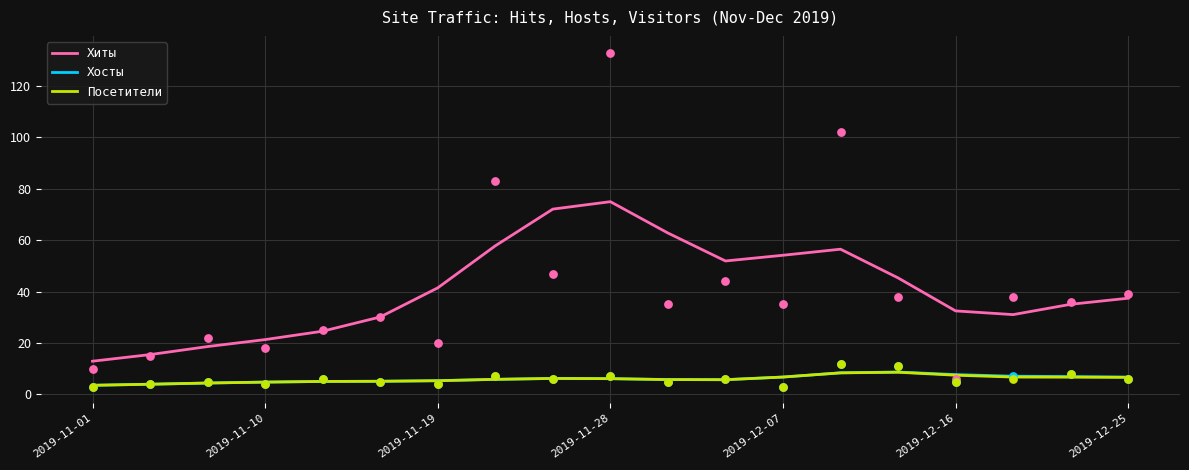

What is the maximum value for Хиты?

75.0